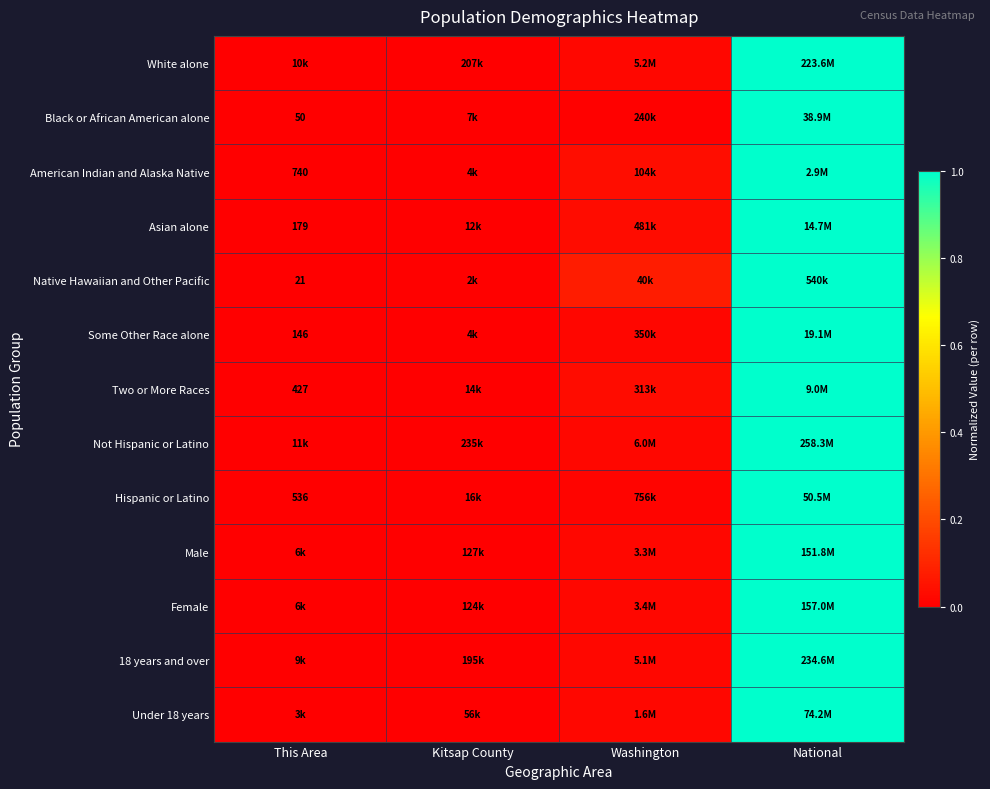

At how many categories does at least one series exceed 0?

3